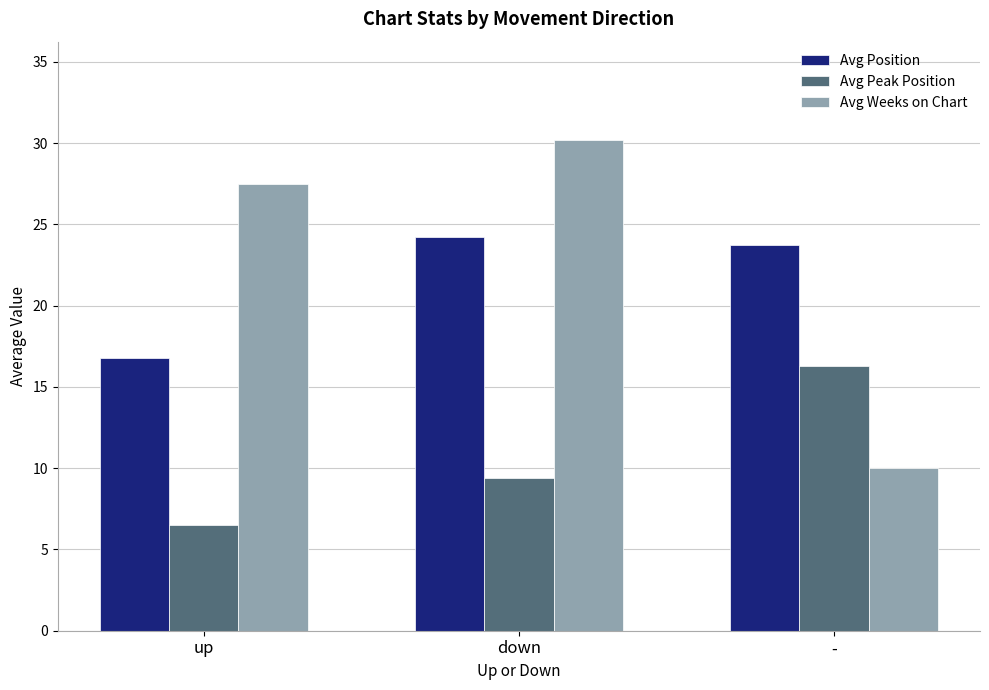

Which category has the highest value in the Avg Position series?

down